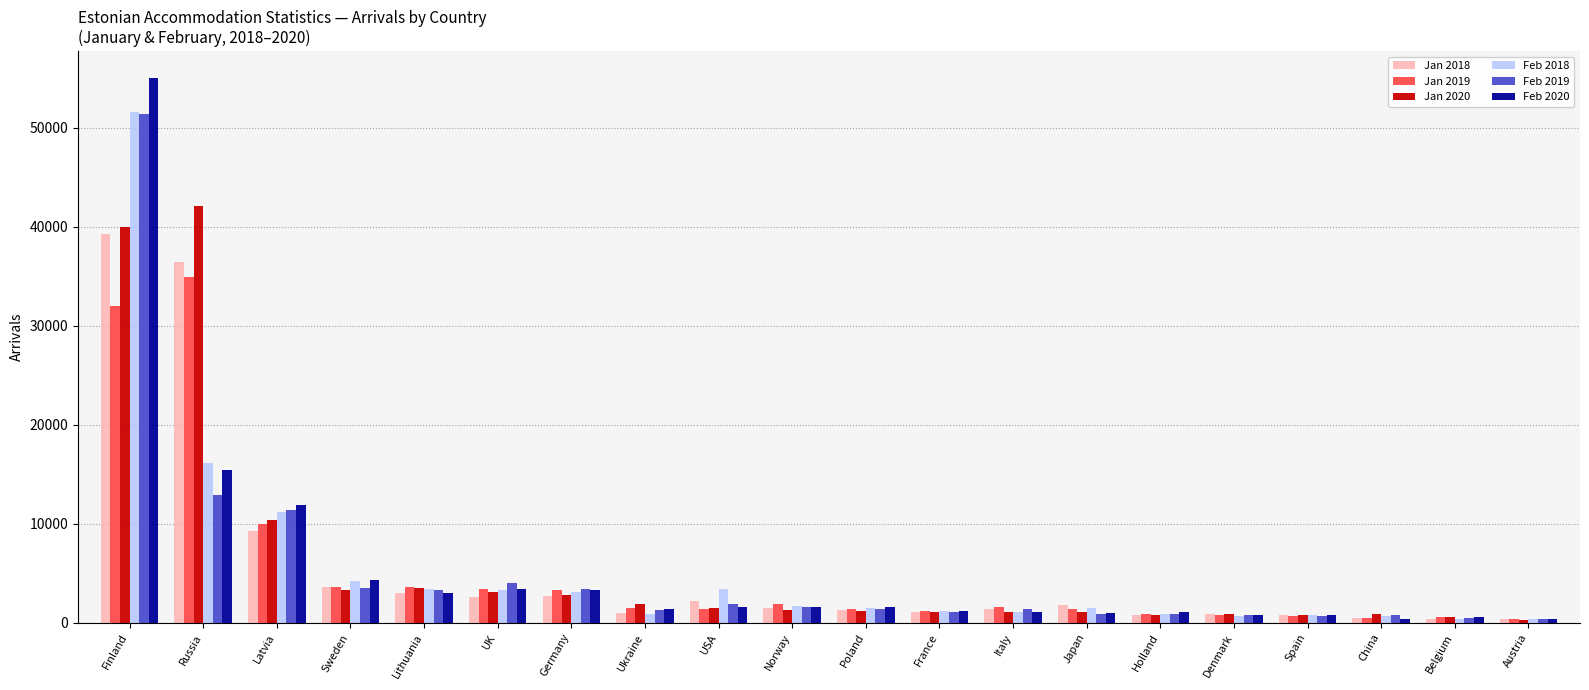

What is the label of the 15th bar from the left?

Holland